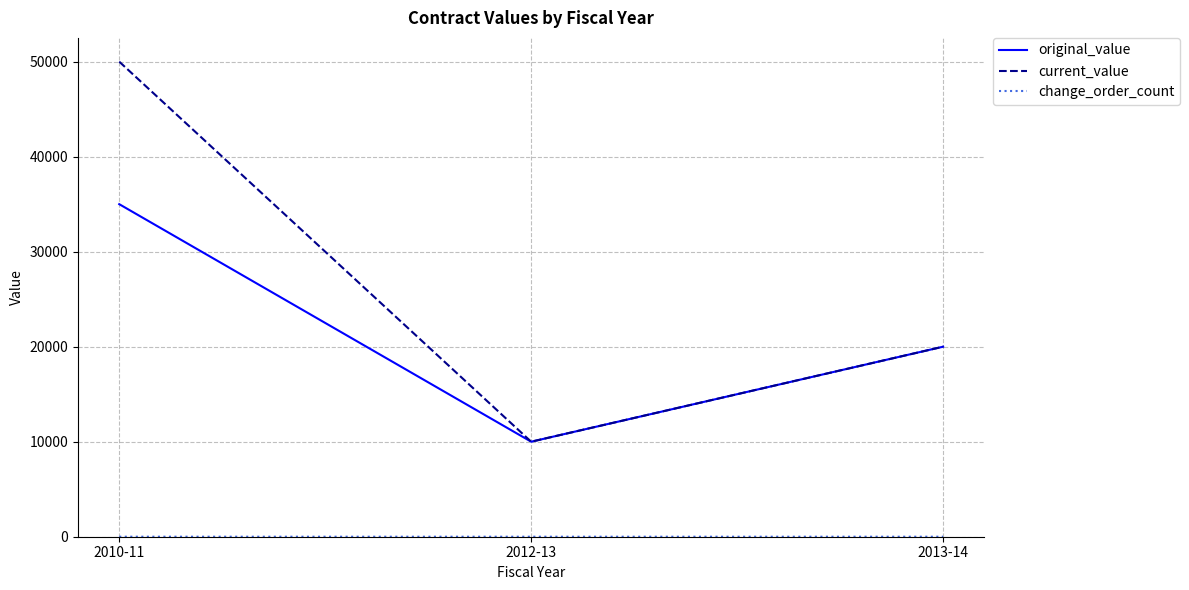

Count the number of data series in this chart.

3